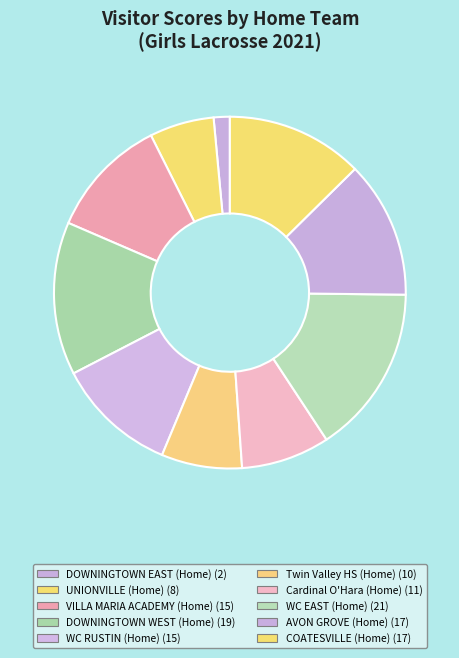

How many slices are in this pie chart?

10